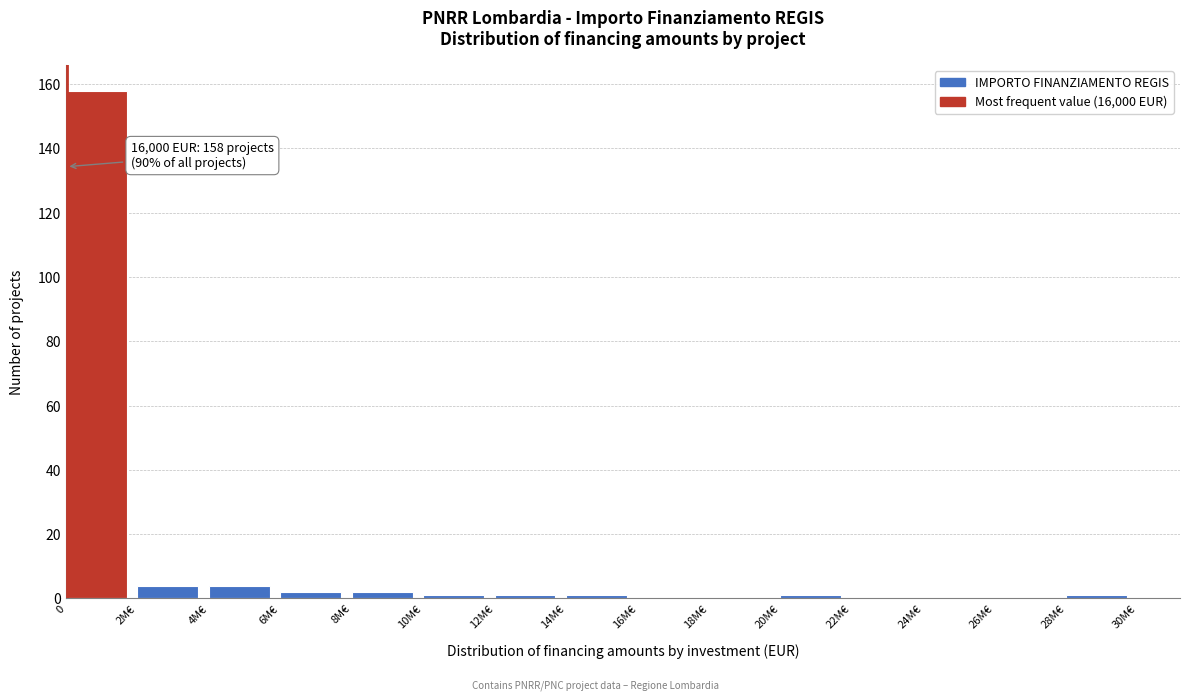

Reading left to right, list all the values displayed in this chart.

0=158	2M€=4	4M€=4	6M€=2	8M€=2	10M€=1	12M€=1	14M€=1	16M€=0	18M€=0	20M€=1	22M€=0	24M€=0	26M€=0	28M€=1